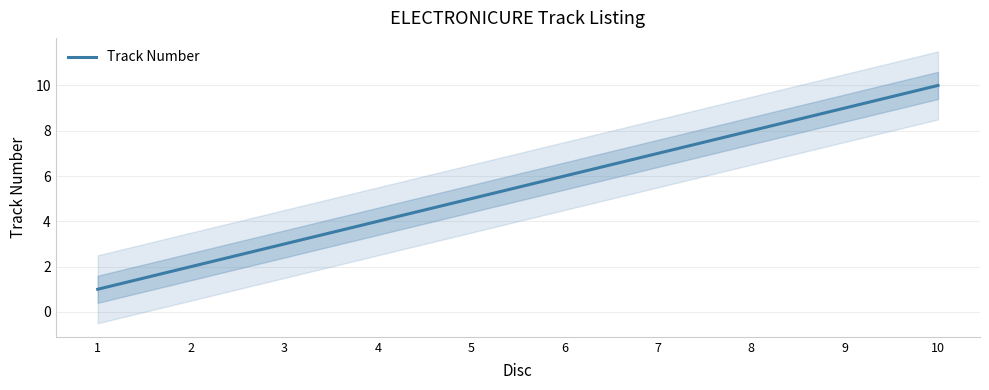

True or false: the data shows 1 at 2.

False